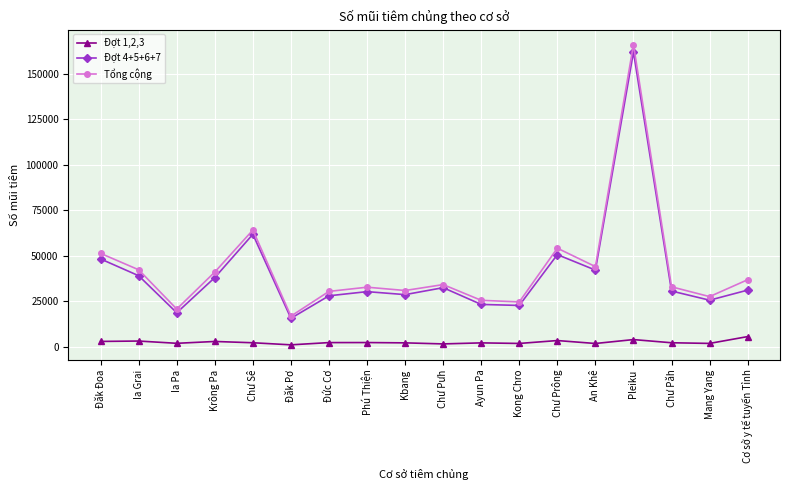

Which series has the largest total across all categories?

Tổng cộng